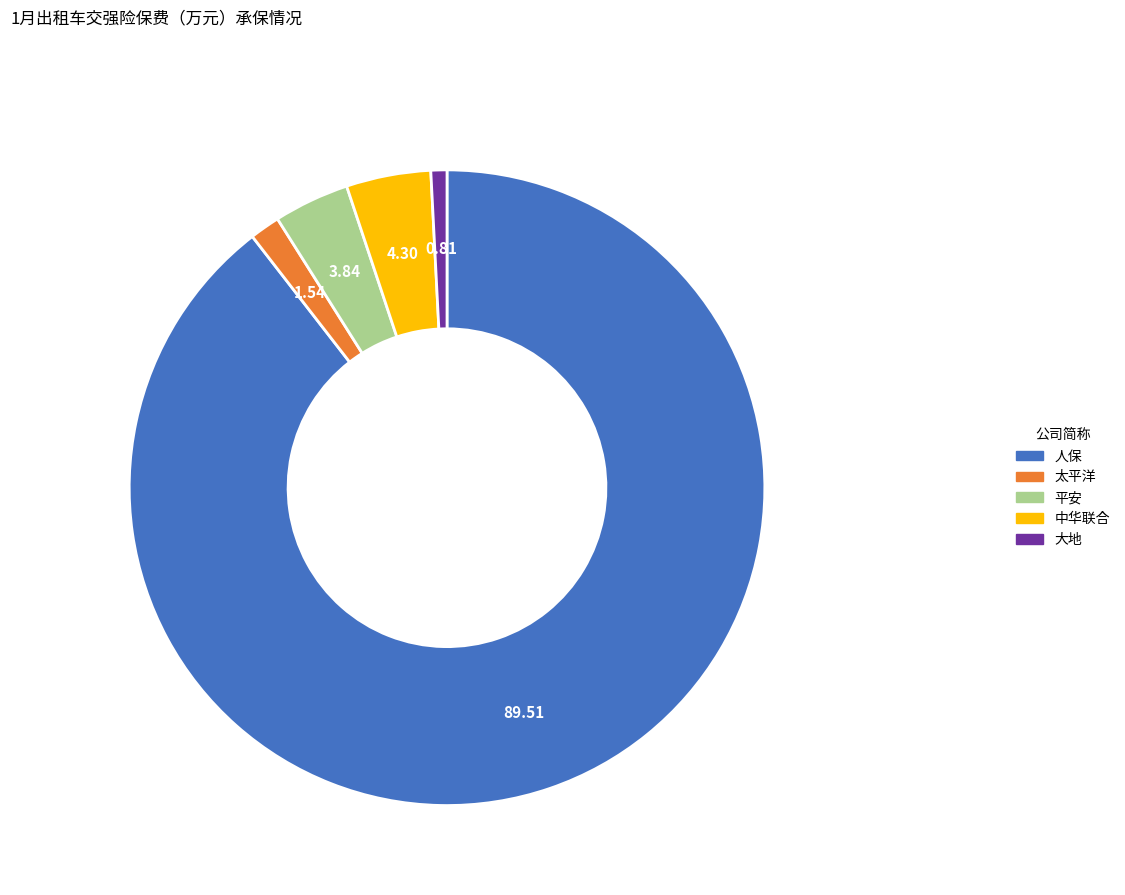

Which has a higher value, 中华联合 or 太平洋?

中华联合